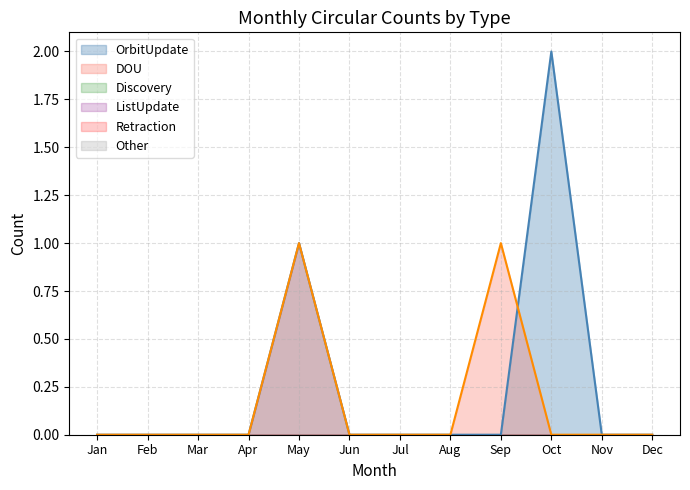

Rank the series by their maximum value, from highest to lowest.

OrbitUpdate, DOU, Discovery, ListUpdate, Retraction, Other